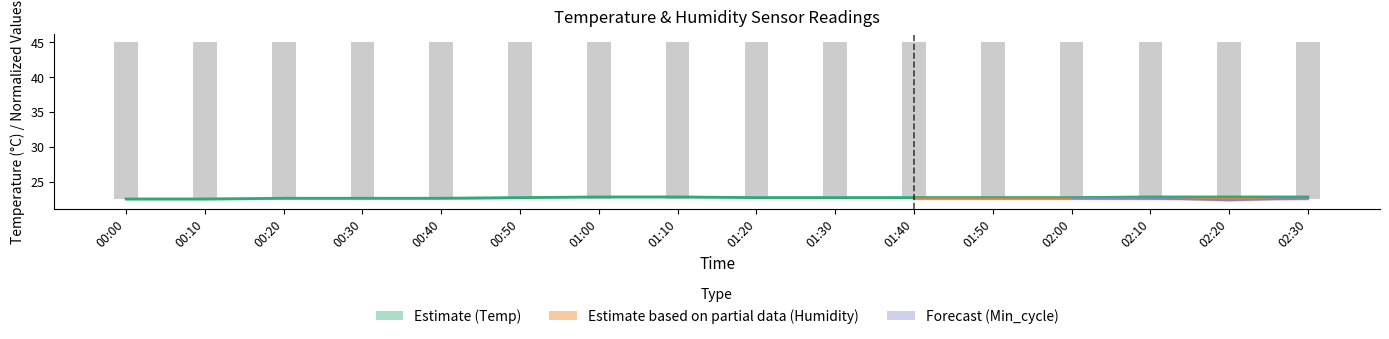

Which series has the largest range (max minus min)?

Temp (°C)